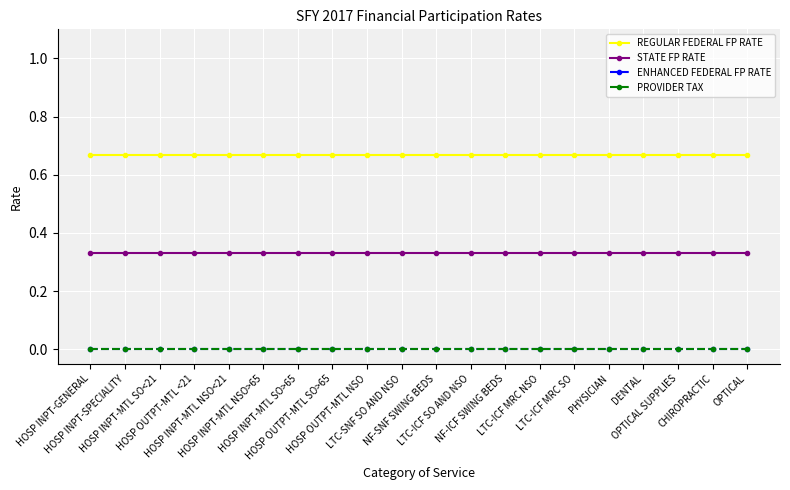

Reading right to left, what are all the values shown in this chart?

REGULAR FEDERAL FP RATE: OPTICAL=0.7	CHIROPRACTIC=0.7	OPTICAL SUPPLIES=0.7	DENTAL=0.7	PHYSICIAN=0.7	LTC-ICF MRC SO=0.7	LTC-ICF MRC NSO=0.7	NF-ICF SWING BEDS=0.7	LTC-ICF SO AND NSO=0.7	NF-SNF SWING BEDS=0.7	LTC-SNF SO AND NSO=0.7	HOSP OUTPT-MTL NSO=0.7	HOSP OUTPT-MTL SO>65=0.7	HOSP INPT-MTL SO>65=0.7	HOSP INPT-MTL NSO>65=0.7	HOSP INPT-MTL NSO<21=0.7	HOSP OUTPT-MTL <21=0.7	HOSP INPT-MTL SO<21=0.7	HOSP INPT-SPECIALITY=0.7	HOSP INPT-GENERAL=0.7
STATE FP RATE: OPTICAL=0.3	CHIROPRACTIC=0.3	OPTICAL SUPPLIES=0.3	DENTAL=0.3	PHYSICIAN=0.3	LTC-ICF MRC SO=0.3	LTC-ICF MRC NSO=0.3	NF-ICF SWING BEDS=0.3	LTC-ICF SO AND NSO=0.3	NF-SNF SWING BEDS=0.3	LTC-SNF SO AND NSO=0.3	HOSP OUTPT-MTL NSO=0.3	HOSP OUTPT-MTL SO>65=0.3	HOSP INPT-MTL SO>65=0.3	HOSP INPT-MTL NSO>65=0.3	HOSP INPT-MTL NSO<21=0.3	HOSP OUTPT-MTL <21=0.3	HOSP INPT-MTL SO<21=0.3	HOSP INPT-SPECIALITY=0.3	HOSP INPT-GENERAL=0.3
ENHANCED FEDERAL FP RATE: OPTICAL=0.0	CHIROPRACTIC=0.0	OPTICAL SUPPLIES=0.0	DENTAL=0.0	PHYSICIAN=0.0	LTC-ICF MRC SO=0.0	LTC-ICF MRC NSO=0.0	NF-ICF SWING BEDS=0.0	LTC-ICF SO AND NSO=0.0	NF-SNF SWING BEDS=0.0	LTC-SNF SO AND NSO=0.0	HOSP OUTPT-MTL NSO=0.0	HOSP OUTPT-MTL SO>65=0.0	HOSP INPT-MTL SO>65=0.0	HOSP INPT-MTL NSO>65=0.0	HOSP INPT-MTL NSO<21=0.0	HOSP OUTPT-MTL <21=0.0	HOSP INPT-MTL SO<21=0.0	HOSP INPT-SPECIALITY=0.0	HOSP INPT-GENERAL=0.0
PROVIDER TAX: OPTICAL=0.0	CHIROPRACTIC=0.0	OPTICAL SUPPLIES=0.0	DENTAL=0.0	PHYSICIAN=0.0	LTC-ICF MRC SO=0.0	LTC-ICF MRC NSO=0.0	NF-ICF SWING BEDS=0.0	LTC-ICF SO AND NSO=0.0	NF-SNF SWING BEDS=0.0	LTC-SNF SO AND NSO=0.0	HOSP OUTPT-MTL NSO=0.0	HOSP OUTPT-MTL SO>65=0.0	HOSP INPT-MTL SO>65=0.0	HOSP INPT-MTL NSO>65=0.0	HOSP INPT-MTL NSO<21=0.0	HOSP OUTPT-MTL <21=0.0	HOSP INPT-MTL SO<21=0.0	HOSP INPT-SPECIALITY=0.0	HOSP INPT-GENERAL=0.0